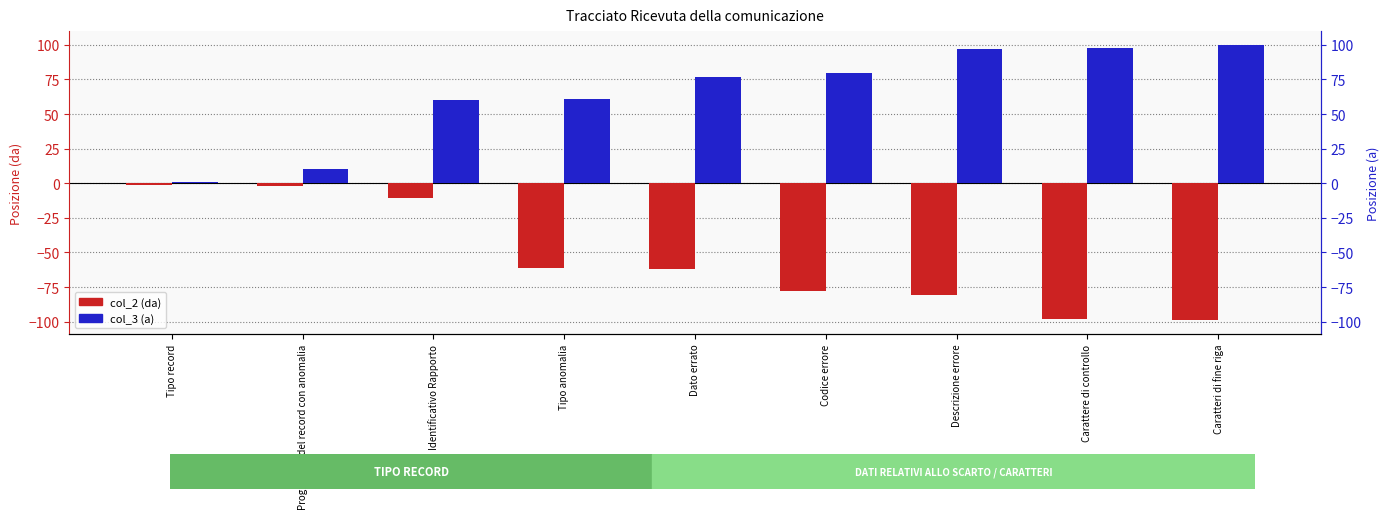

How many distinct data groups are displayed?

2